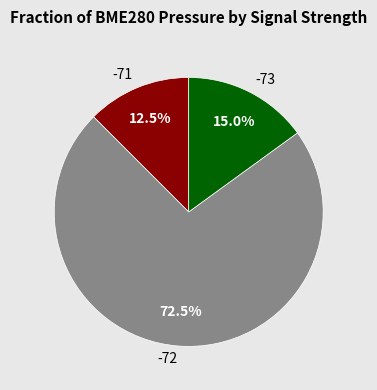

Rank the categories by value from highest to lowest.

-72, -73, -71